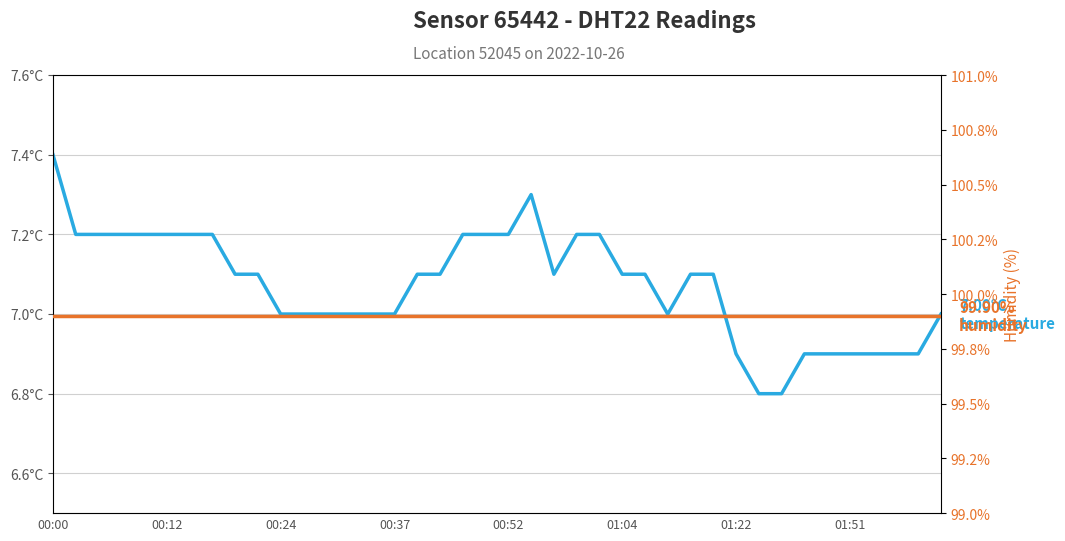

Which series has the largest range (max minus min)?

temperature